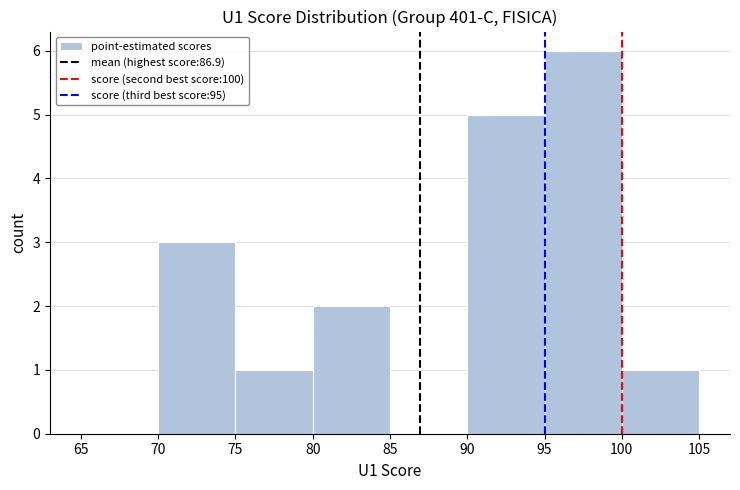

Reading left to right, list every bar in this chart as the range it spans on the x-axis followed by its height. The values are not printed on the chart, so give them approximately, as read against the axis.

65 to 70: 0
70 to 75: 3
75 to 80: 1
80 to 85: 2
85 to 90: 0
90 to 95: 5
95 to 100: 6
100 to 105: 1